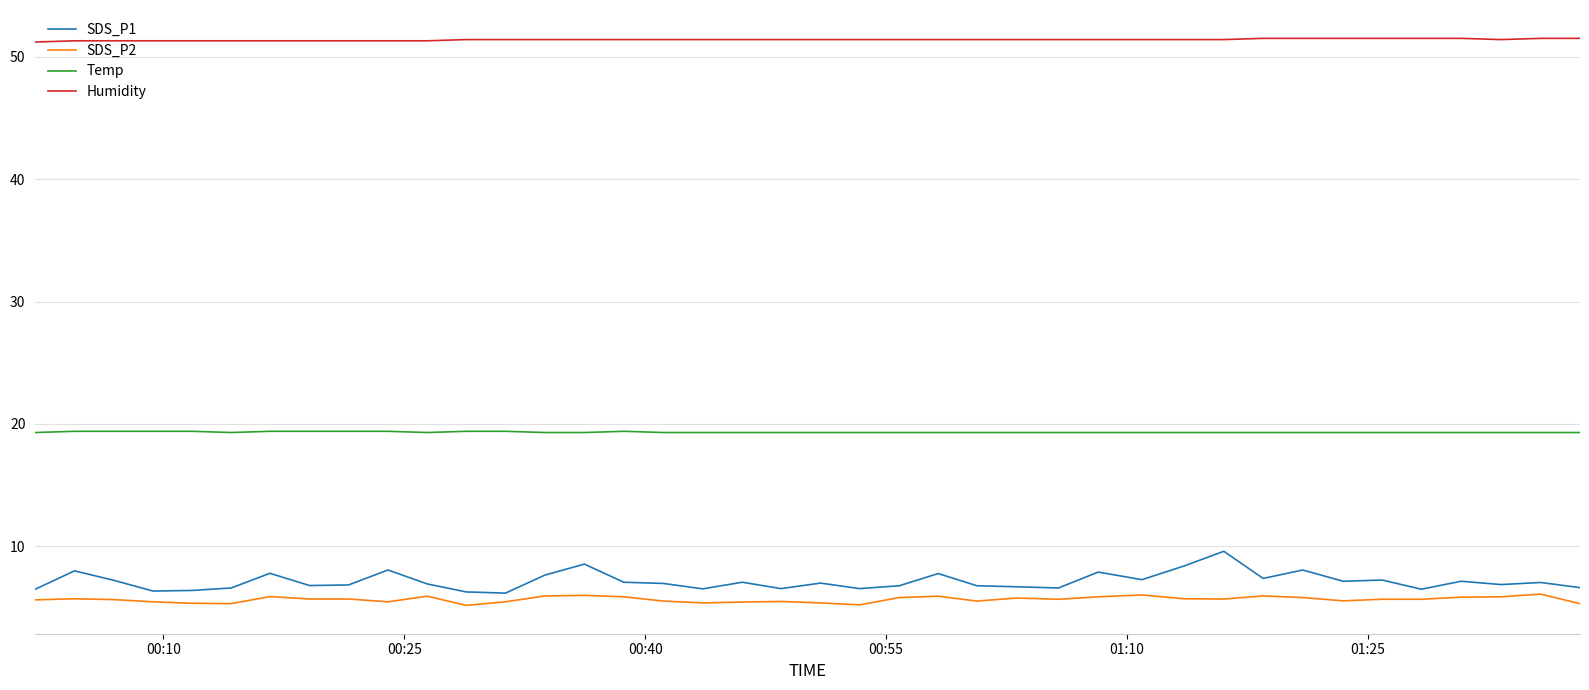

True or false: Temp and SDS_P2 cross at least once.

False